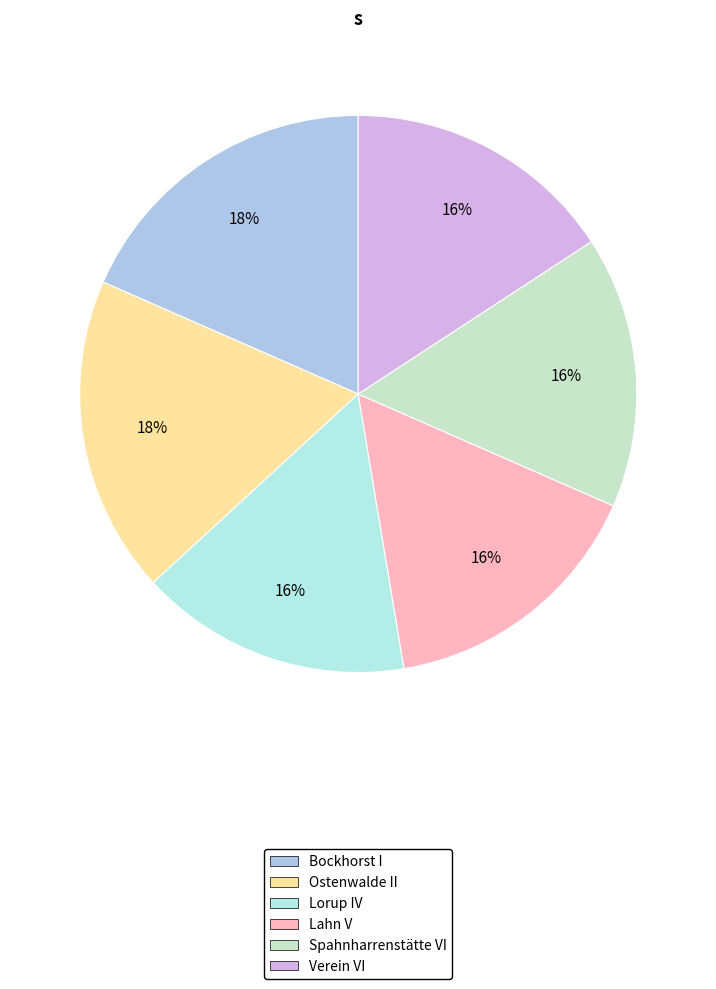

True or false: Bockhorst I accounts for 32% of the total.

False